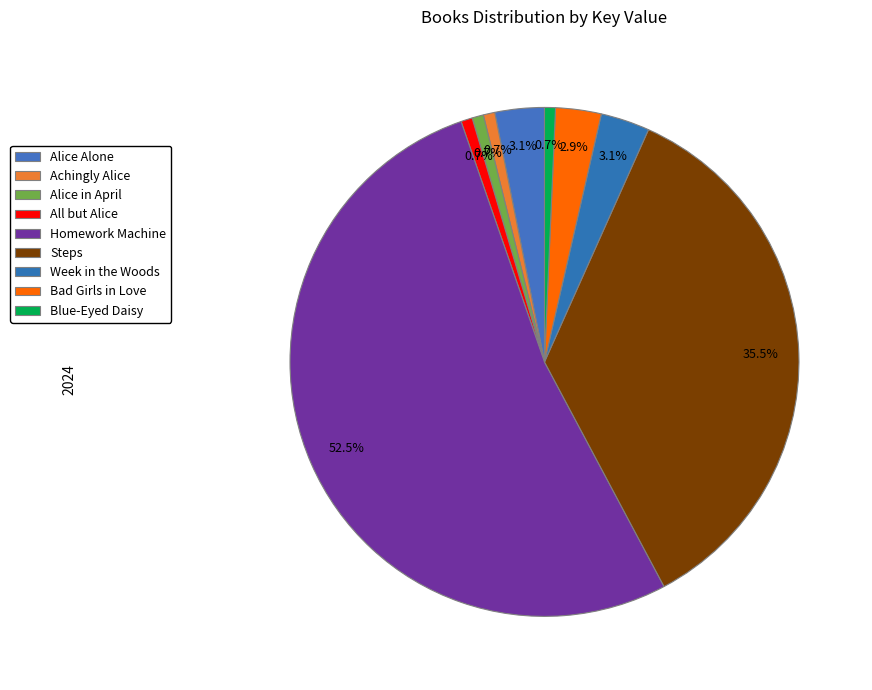

Is it true that Bad Girls in Love is 3% of the pie?

True